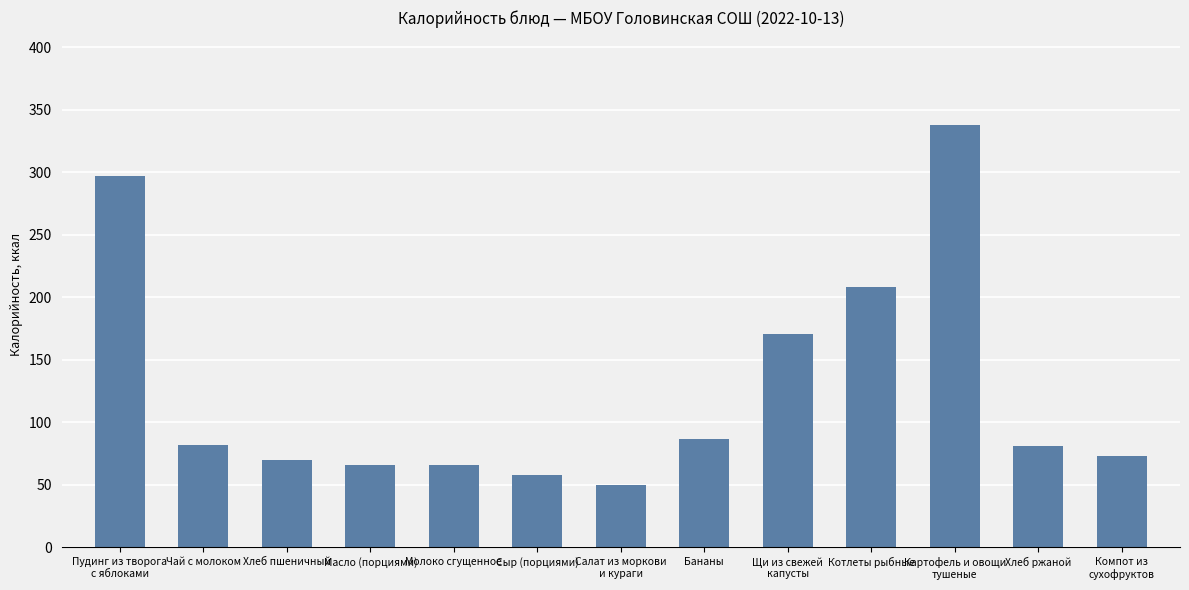

Count the number of categories in the chart.

13